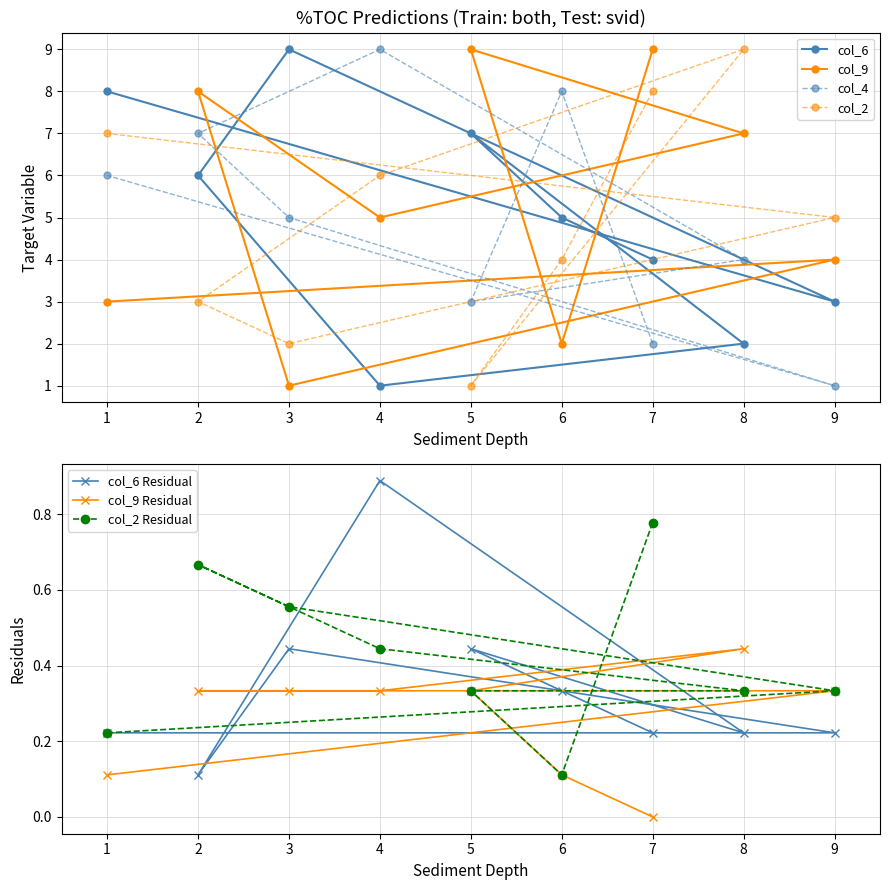

Count the col_9 values in the range 3 to 8.

5